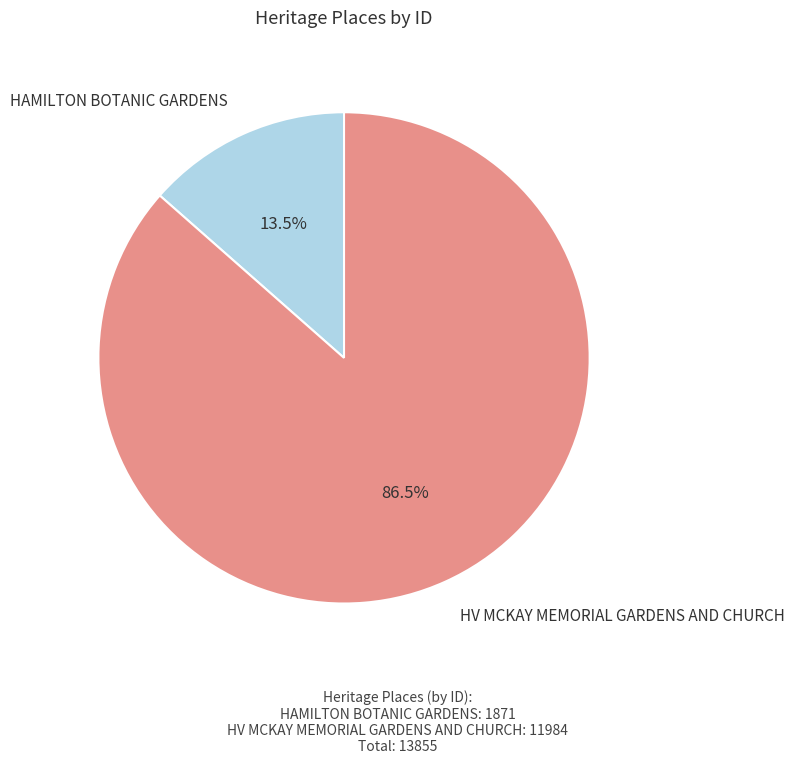

Between HV MCKAY MEMORIAL GARDENS AND CHURCH and HAMILTON BOTANIC GARDENS, which is larger?

HV MCKAY MEMORIAL GARDENS AND CHURCH